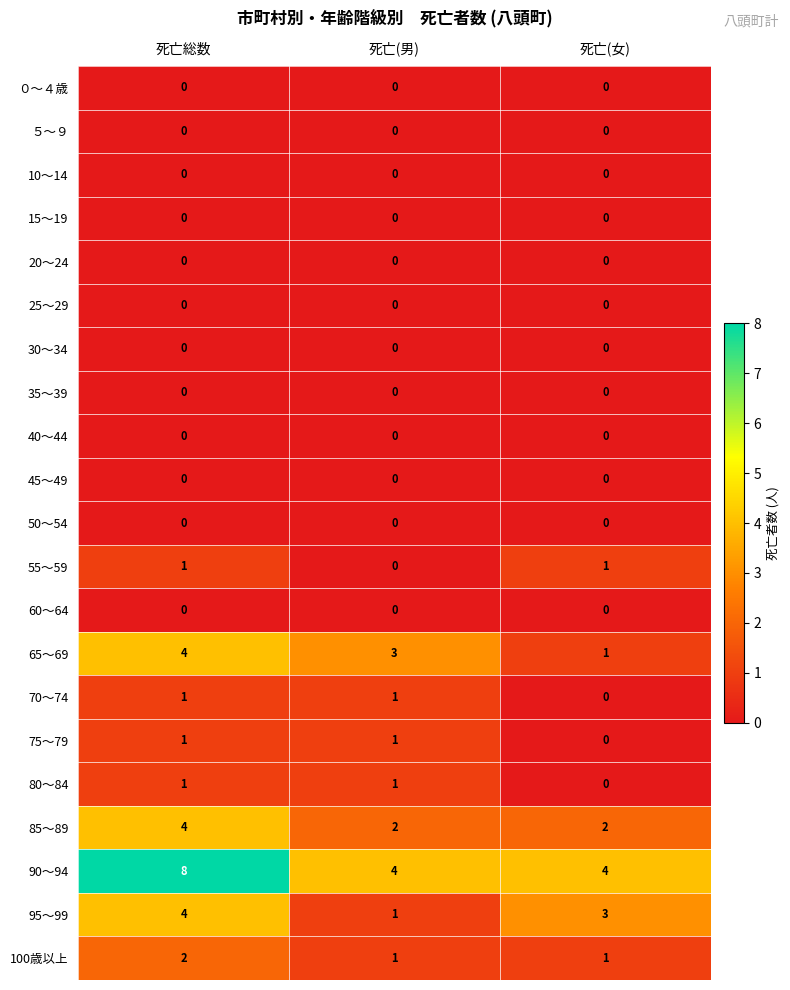

What is the difference between the 90～94 values at 死亡(女) and 死亡総数?

4